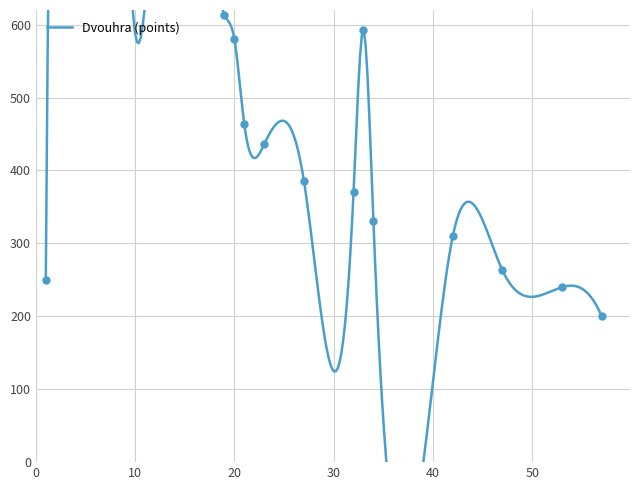

Approximately how many times larger is the value at 9 compared to 1?

3.5